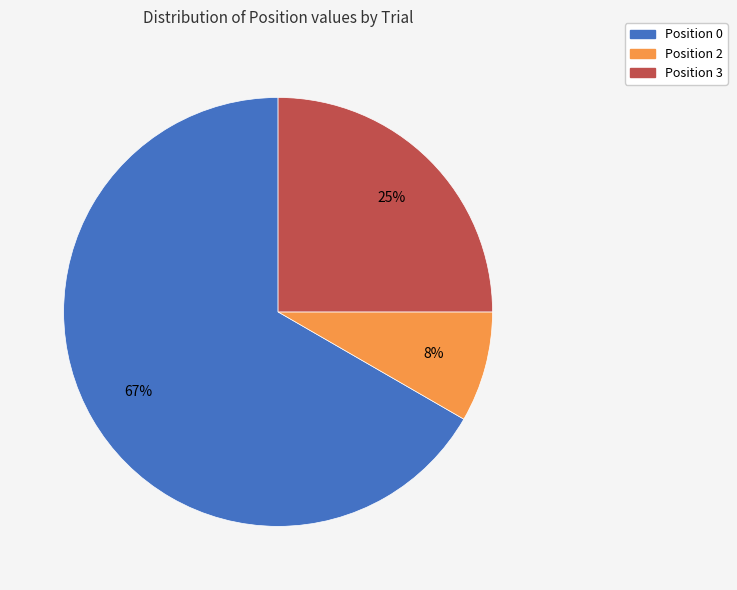

What is the smallest slice in the pie chart?

Position 2